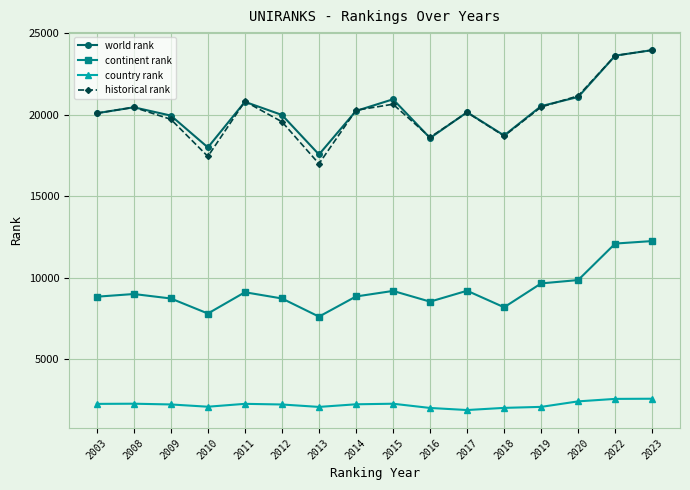

Which category has the highest value across all series?

2023